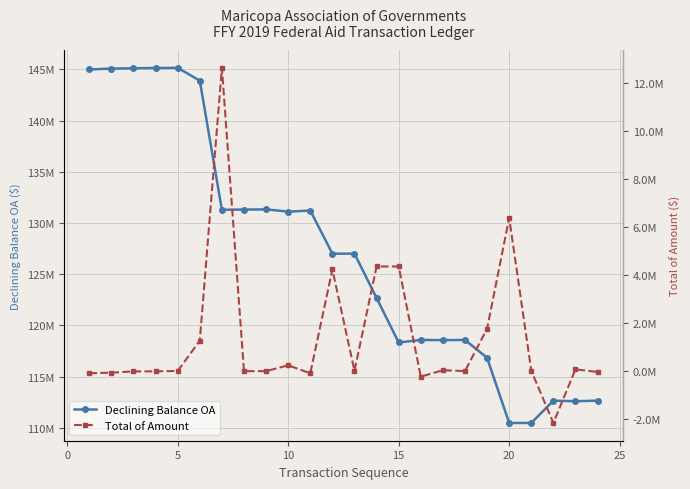

What is the sum of all Total of Amount values?

32241951.0